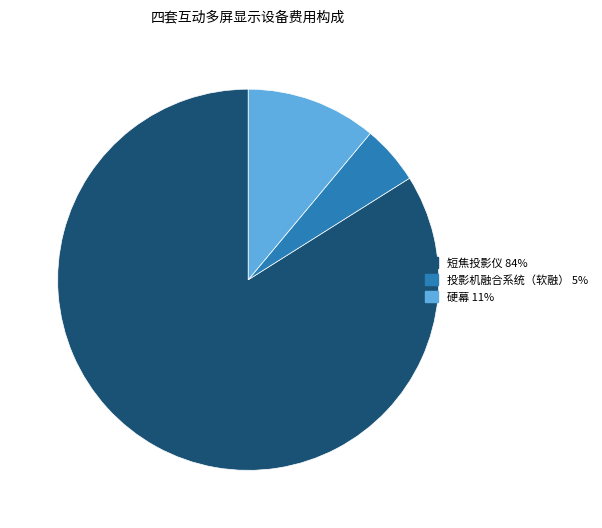

Does any single category account for the majority?

Yes